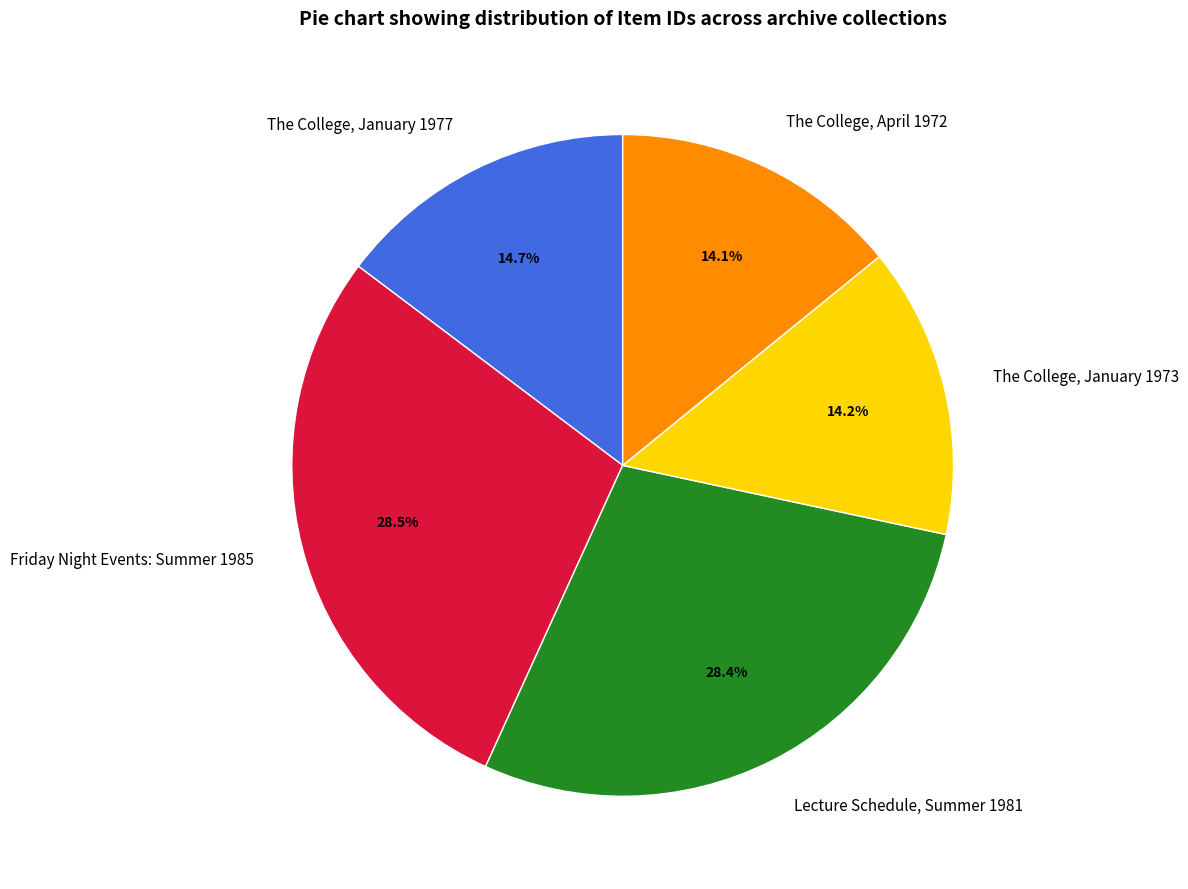

Which has a higher value, The College, January 1977 or Friday Night Events: Summer 1985?

Friday Night Events: Summer 1985